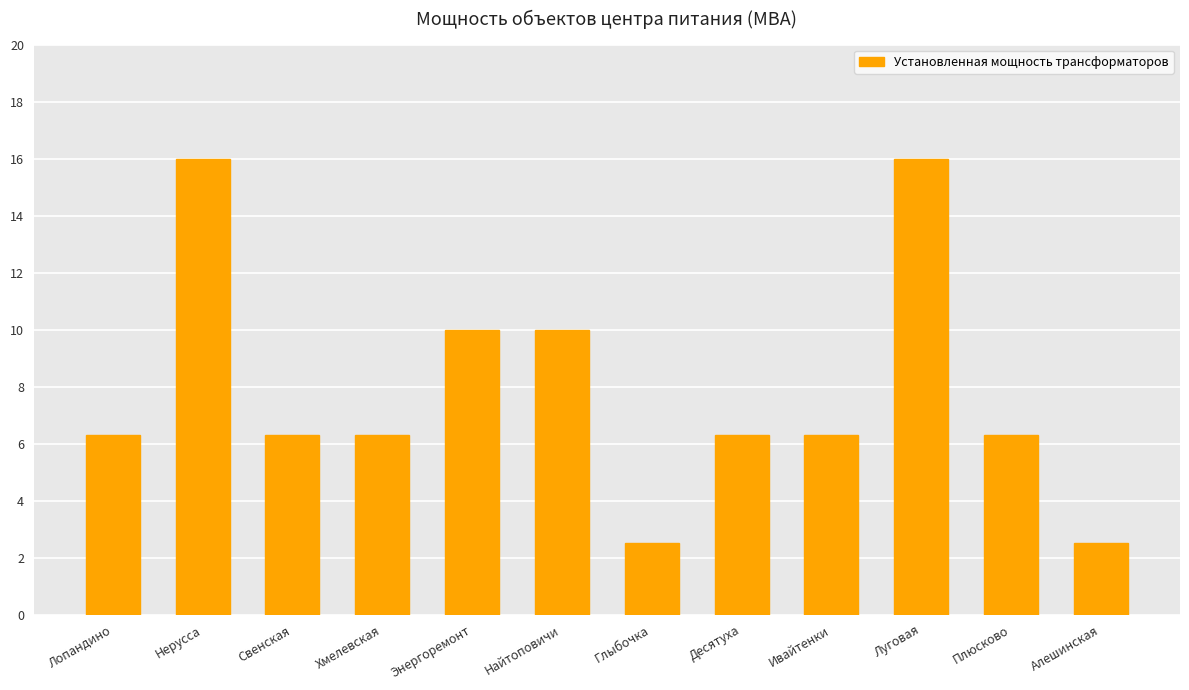

What is the label of the 7th bar from the right?

Найтоповичи